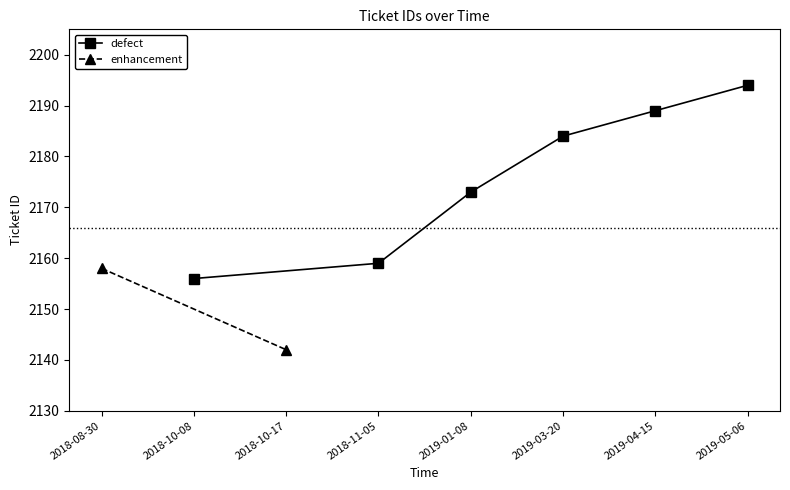

The defect series shows 1274 at 2018-11-05. True or false?

False